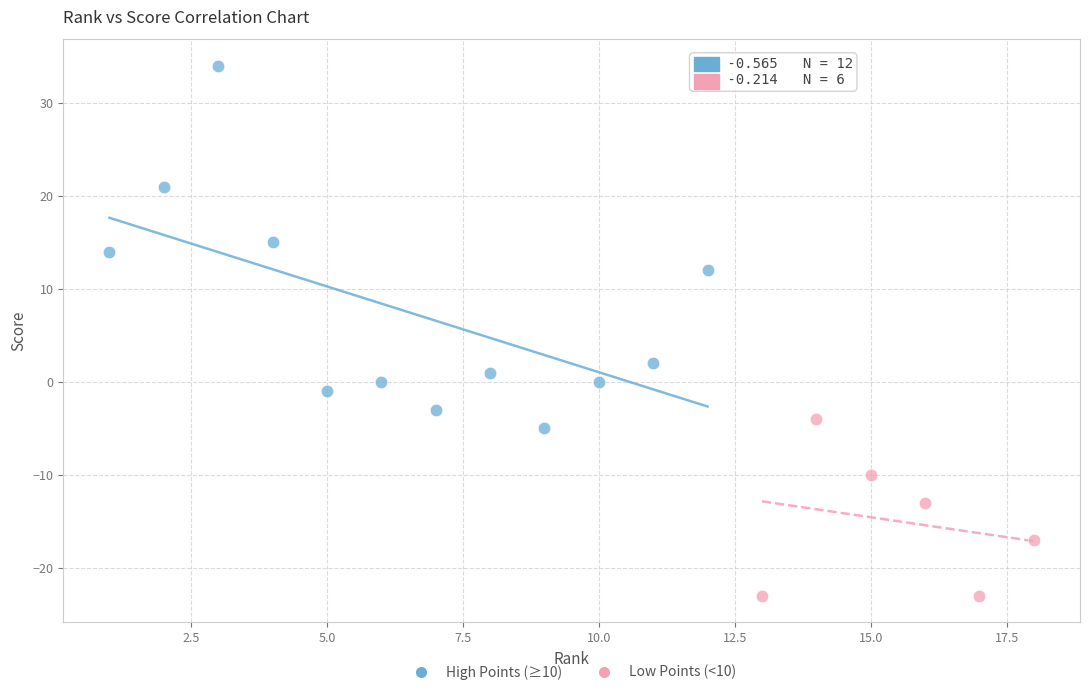

Which series has the widest spread of Y values?

High Points (≥10)